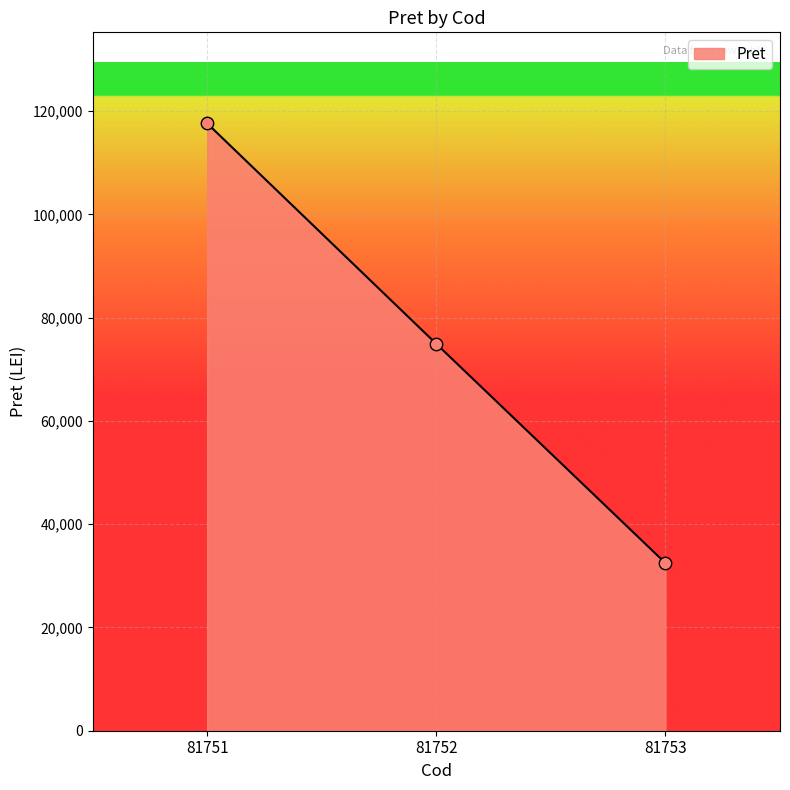

What is the ratio of the value at 81751 to the value at 81753?

3.6